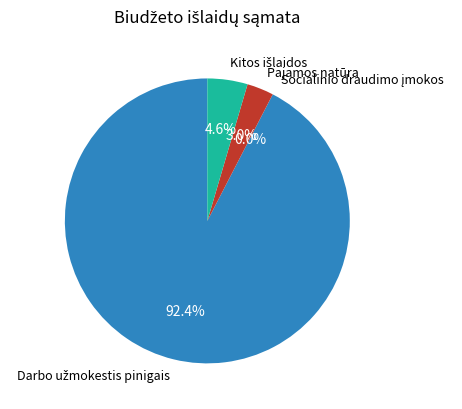

Is there a majority slice in this chart?

Yes